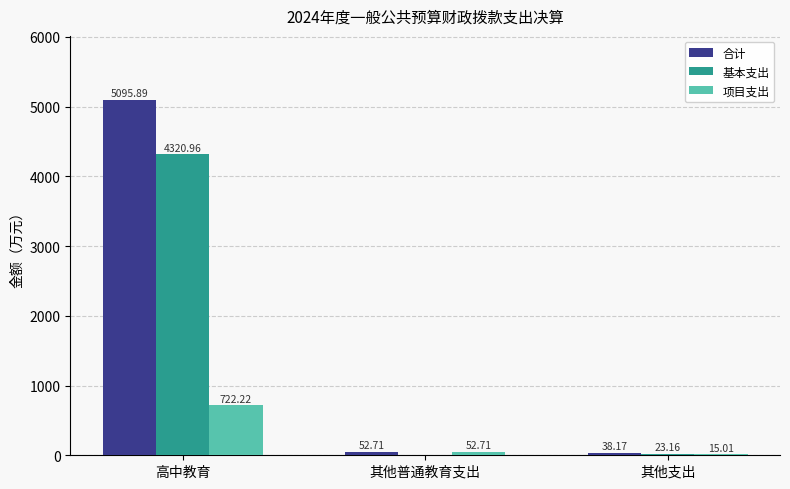

How many values in the 合计 series exceed 52?

2